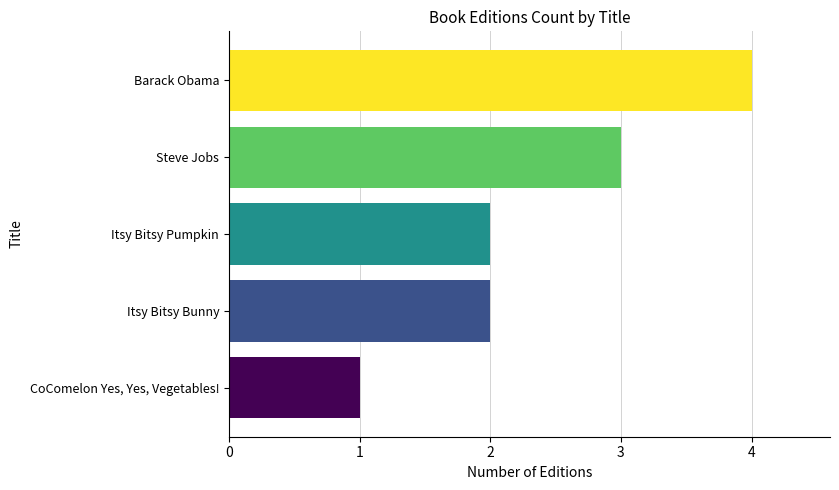

Does the chart contain stacked bars?

No